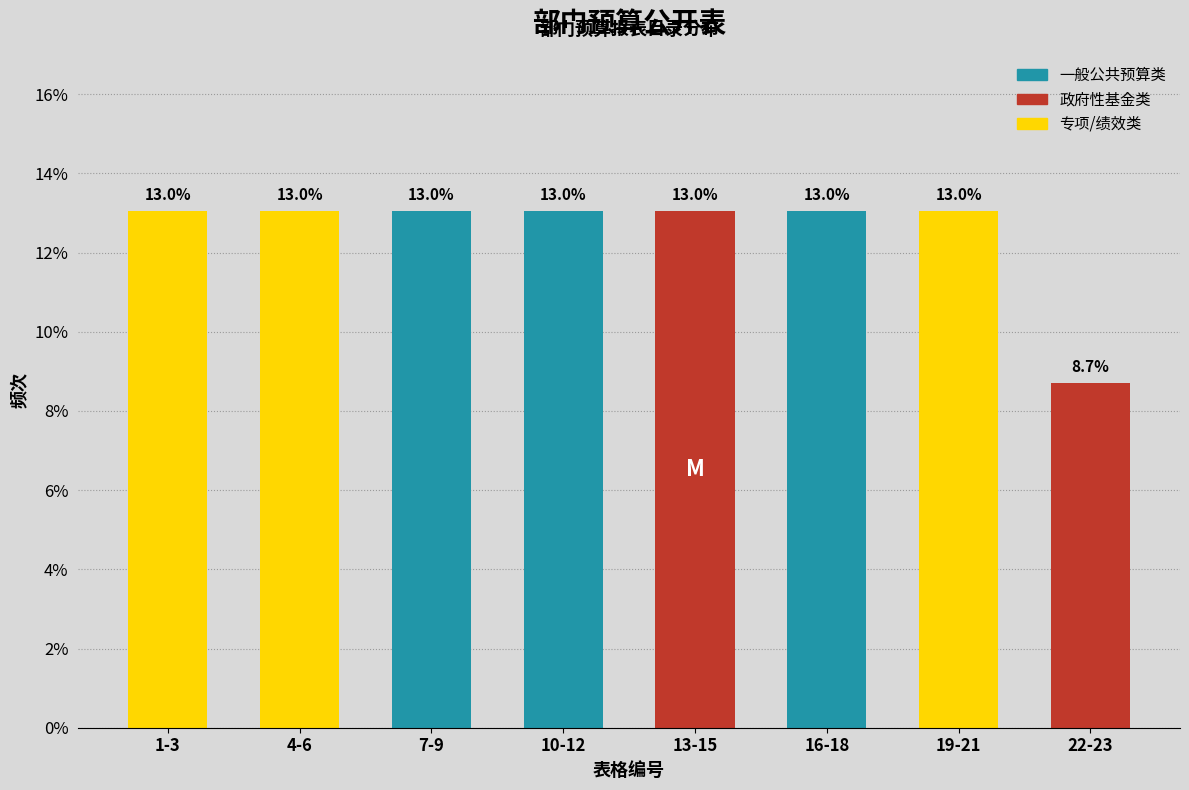

Reading right to left, what are all the values shown in this chart?

22-23=8.7	19-21=13.0	16-18=13.0	13-15=13.0	10-12=13.0	7-9=13.0	4-6=13.0	1-3=13.0